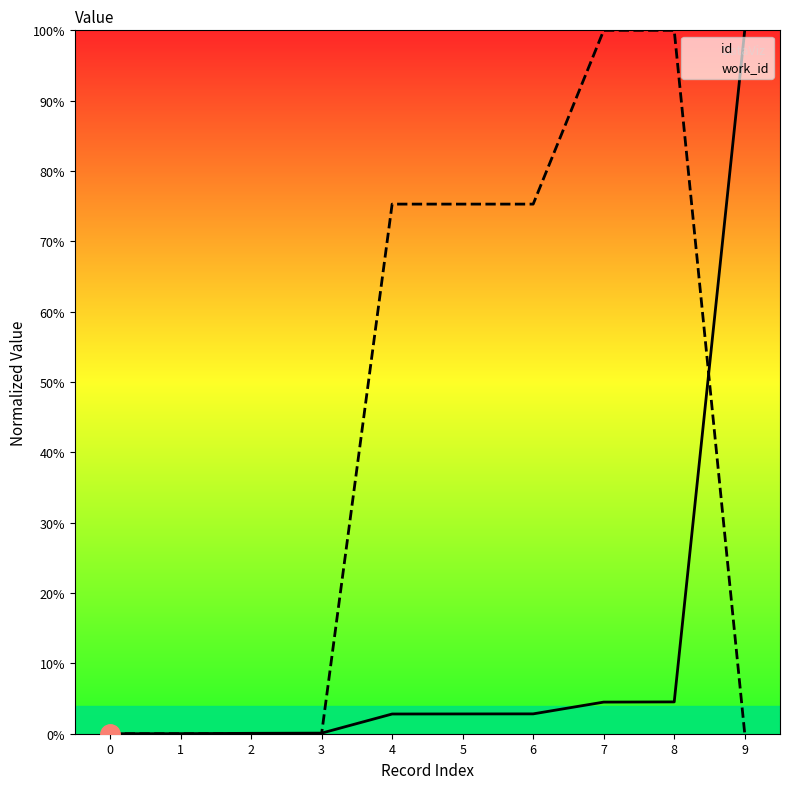

What is the spread (max minus min) of values at 9?

100.0